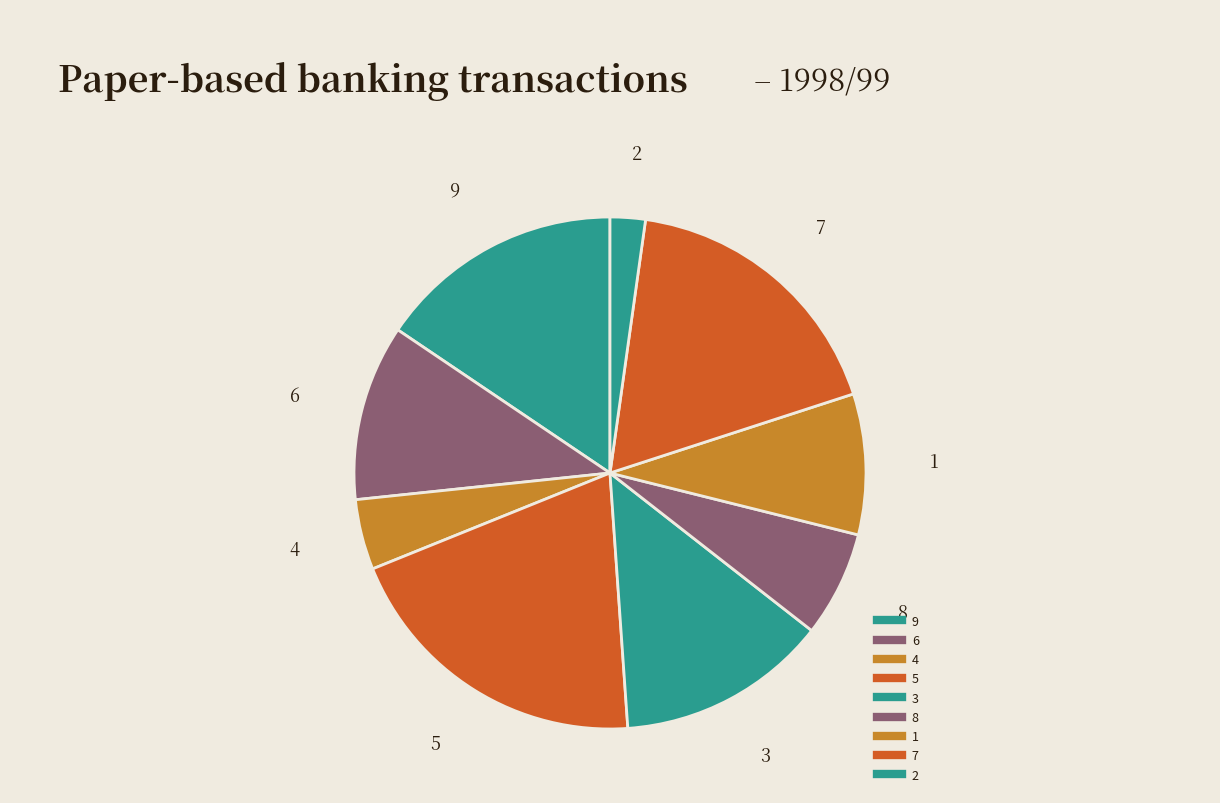

To the nearest percent, what is the average slice percentage?

11%